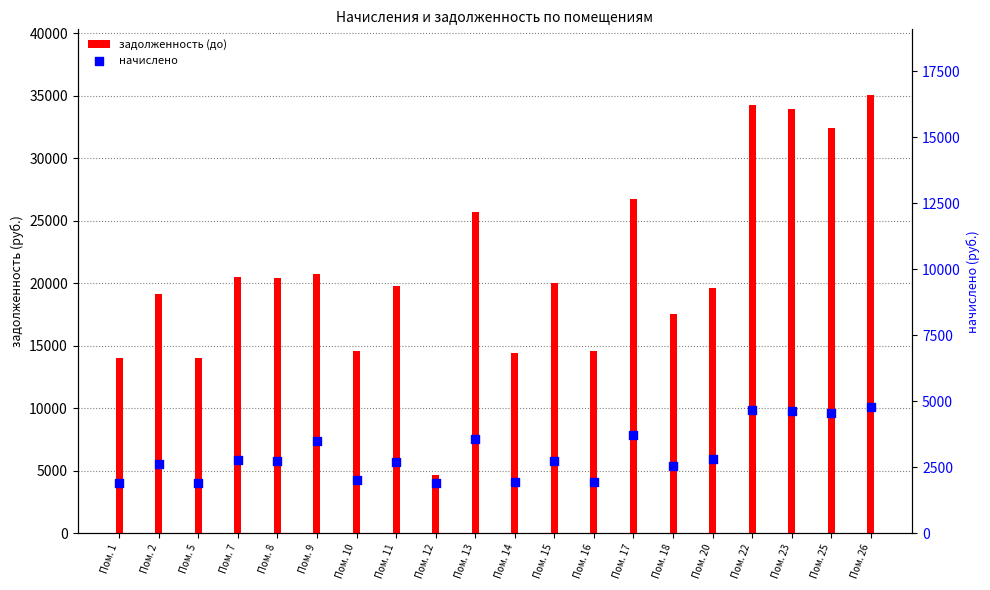

What is the total value across all series at Пом. 1?

15932.8